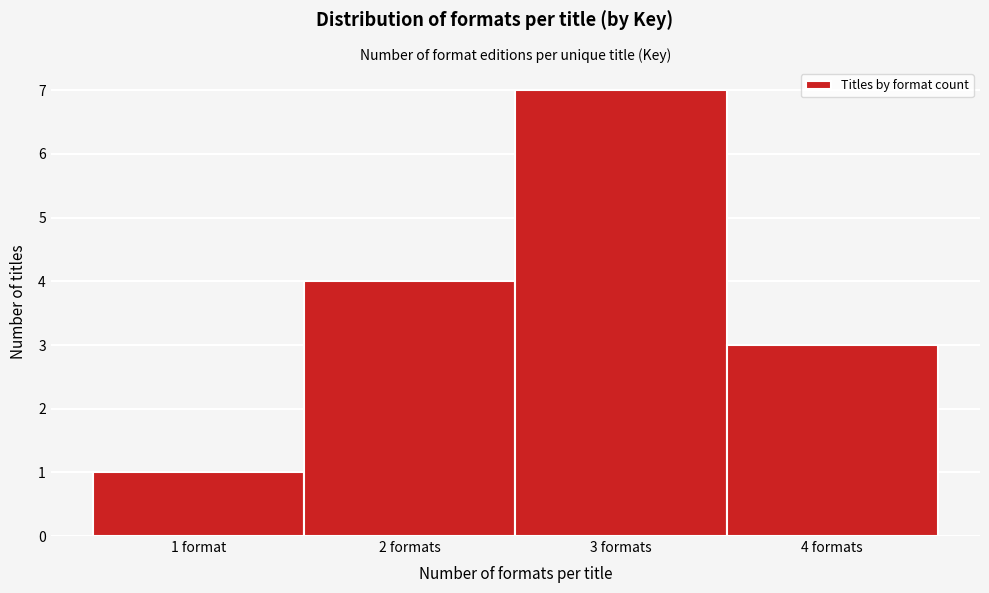

Reading left to right, extract all data points from this chart.

1 format=1	2 formats=4	3 formats=7	4 formats=3